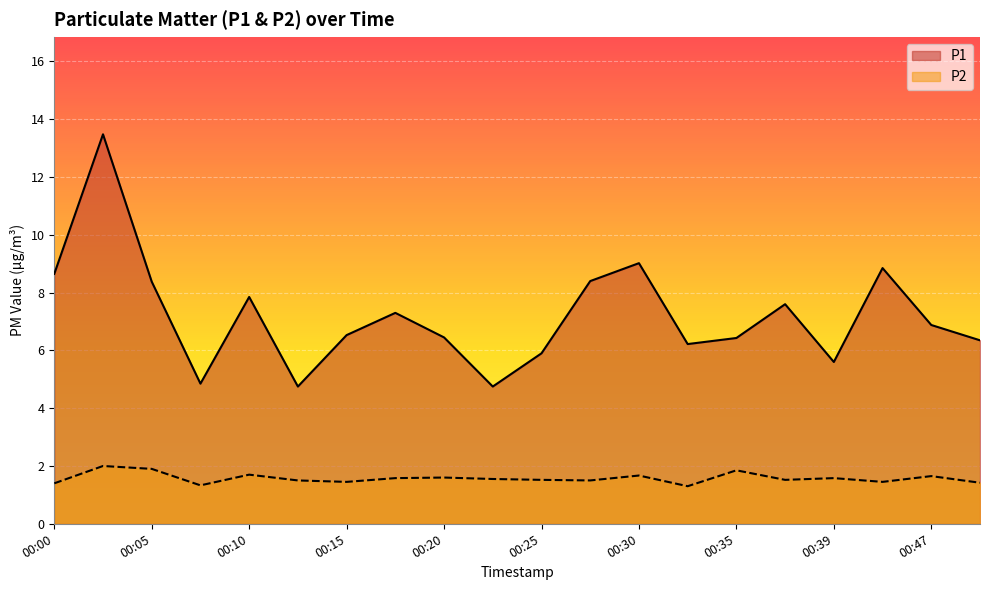

In P1, how many points are lower than both neighbors (excluding endpoints)?

5